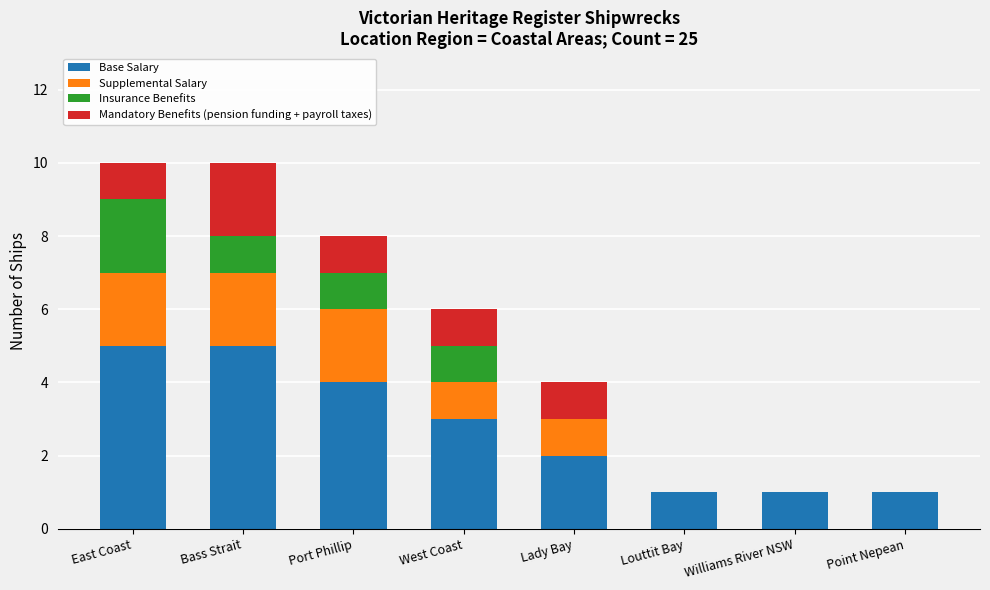

What is the sum of the Base Salary values at Williams River NSW and West Coast?

4